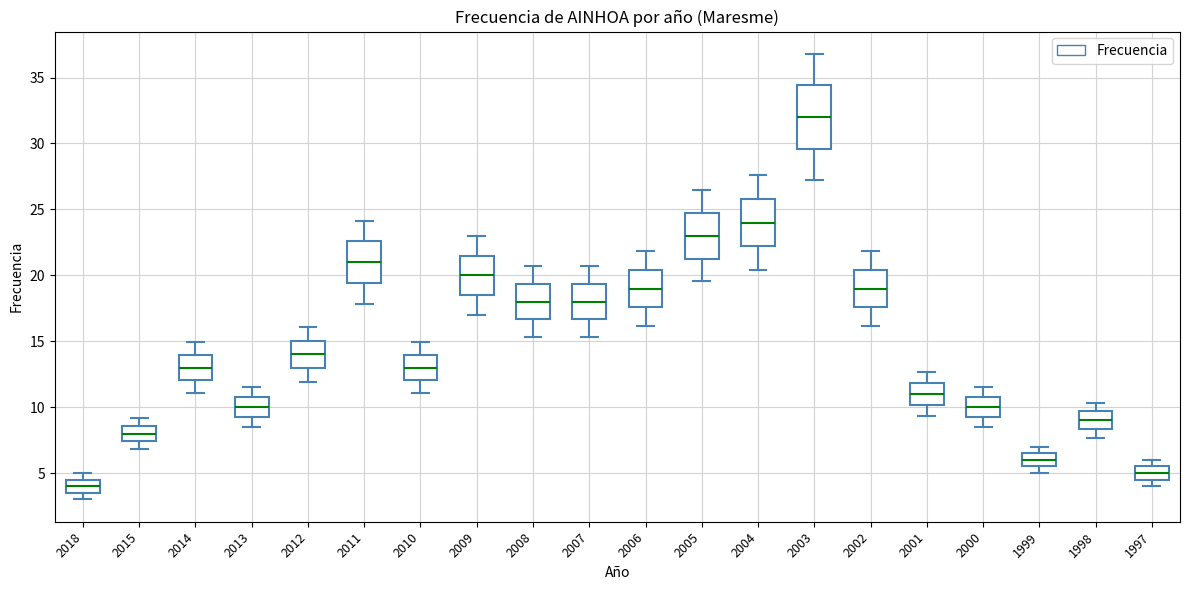

Reading left to right, read every box against the y-axis: the position of its median line, the range the box covers, and the ends of its whiskers. The values are not printed on the chart, so give them approximately, as read against the axis.

2018: median 4.0, box 3.5 to 4.5, whiskers 3.0 to 5.0
2015: median 8.0, box 7.5 to 8.5, whiskers 7.0 to 9.0
2014: median 13.0, box 12.0 to 14.0, whiskers 11.0 to 15.0
2013: median 10.0, box 9.5 to 11.0, whiskers 8.5 to 11.5
2012: median 14.0, box 13.0 to 15.0, whiskers 12.0 to 16.0
2011: median 21.0, box 19.5 to 22.5, whiskers 18.0 to 24.0
2010: median 13.0, box 12.0 to 14.0, whiskers 11.0 to 15.0
2009: median 20.0, box 18.5 to 21.5, whiskers 17.0 to 23.0
2008: median 18.0, box 16.5 to 19.5, whiskers 15.5 to 20.5
2007: median 18.0, box 16.5 to 19.5, whiskers 15.5 to 20.5
2006: median 19.0, box 17.5 to 20.5, whiskers 16.0 to 22.0
2005: median 23.0, box 21.5 to 24.5, whiskers 19.5 to 26.5
2004: median 24.0, box 22.0 to 26.0, whiskers 20.5 to 27.5
2003: median 32.0, box 29.5 to 34.5, whiskers 27.0 to 37.0
2002: median 19.0, box 17.5 to 20.5, whiskers 16.0 to 22.0
2001: median 11.0, box 10.0 to 12.0, whiskers 9.5 to 12.5
2000: median 10.0, box 9.5 to 11.0, whiskers 8.5 to 11.5
1999: median 6.0, box 5.5 to 6.5, whiskers 5.0 to 7.0
1998: median 9.0, box 8.5 to 9.5, whiskers 7.5 to 10.5
1997: median 5.0, box 4.5 to 5.5, whiskers 4.0 to 6.0